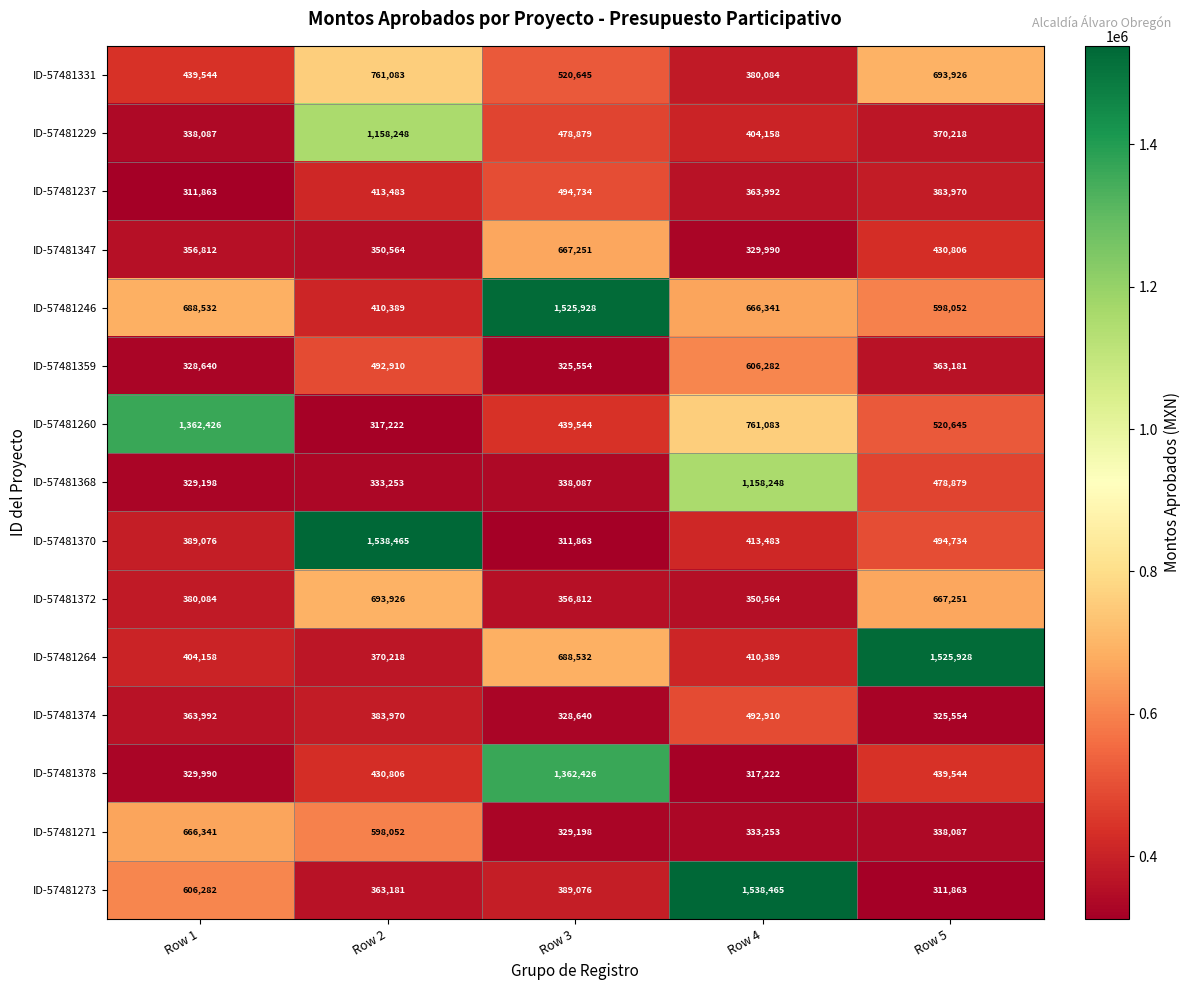

Is it true that ID-57481368 equals 329198 at Row 1?

True